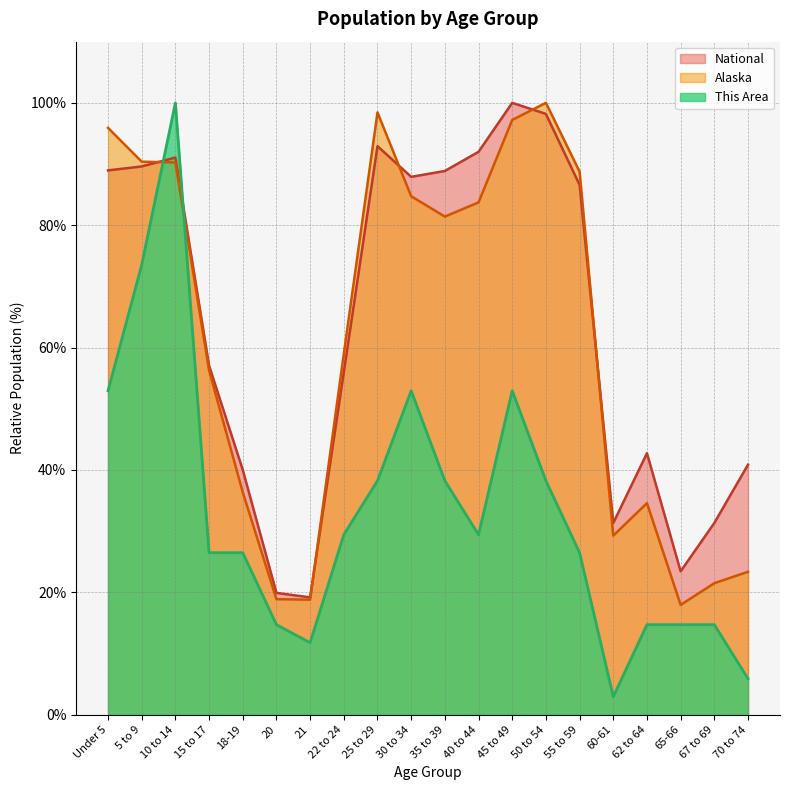

Reading left to right, transcribe all the data shown in this chart.

Alaska: 95.9	90.4	90.3	56.3	36.3	18.9	18.8	59.0	98.4	84.7	81.4	83.7	97.2	100.0	88.8	29.3	34.6	17.9	21.5	23.4
National: 89.0	89.6	91.1	57.0	40.0	19.9	19.2	56.0	92.9	87.9	88.9	92.0	100.0	98.2	86.6	31.3	42.7	23.4	31.3	40.9
This Area: 52.9	73.5	100.0	26.5	26.5	14.7	11.8	29.4	38.2	52.9	38.2	29.4	52.9	38.2	26.5	2.9	14.7	14.7	14.7	5.9